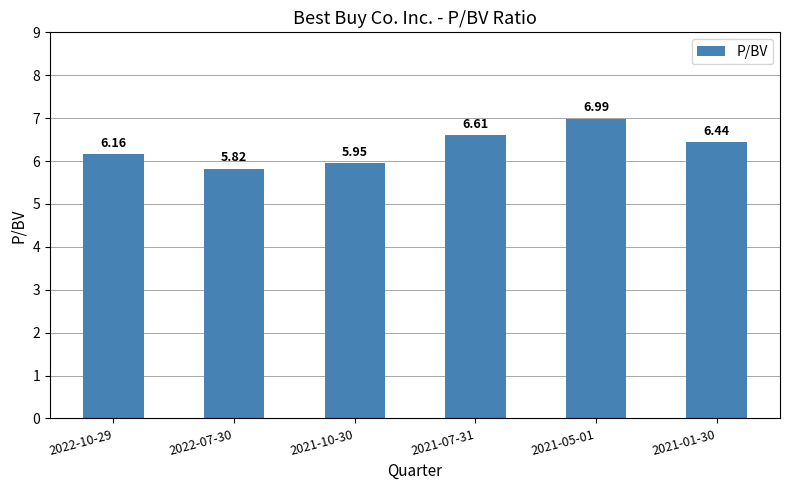

What is the approximate value at 2021-05-01?

7.0